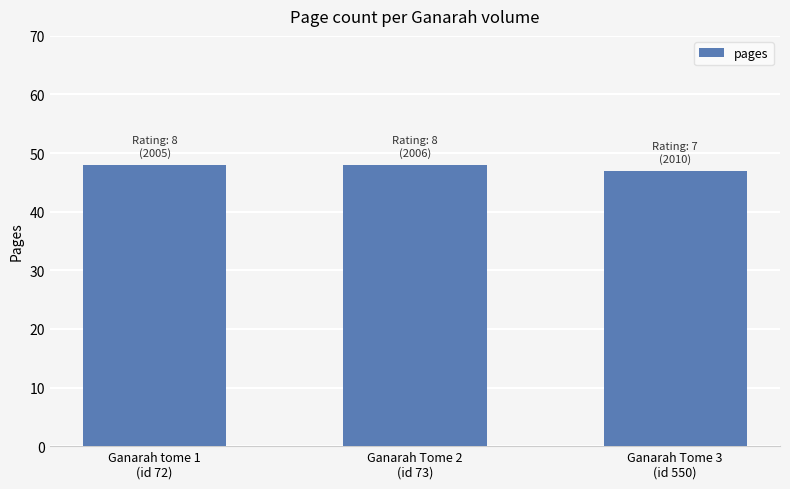

What position from the left is Ganarah tome 1
(id 72)?

1